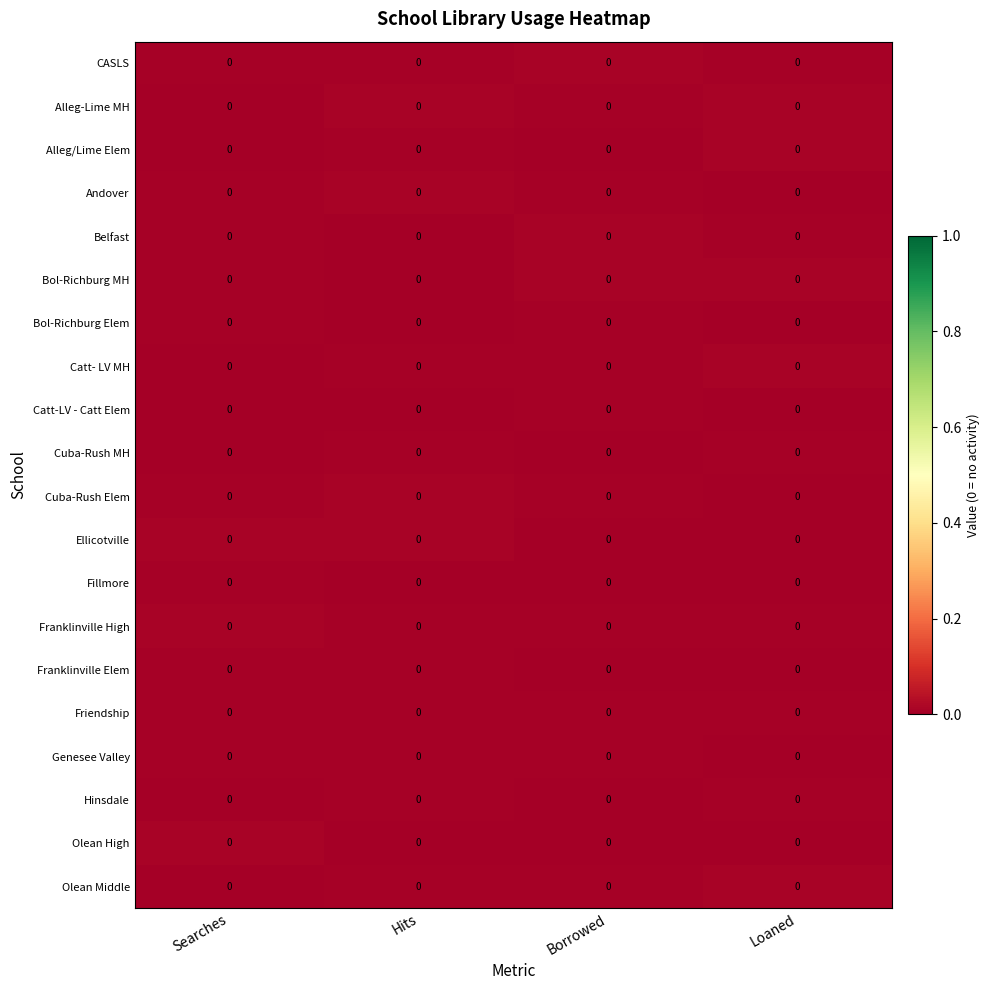

At which label does Belfast reach its minimum?

Hits